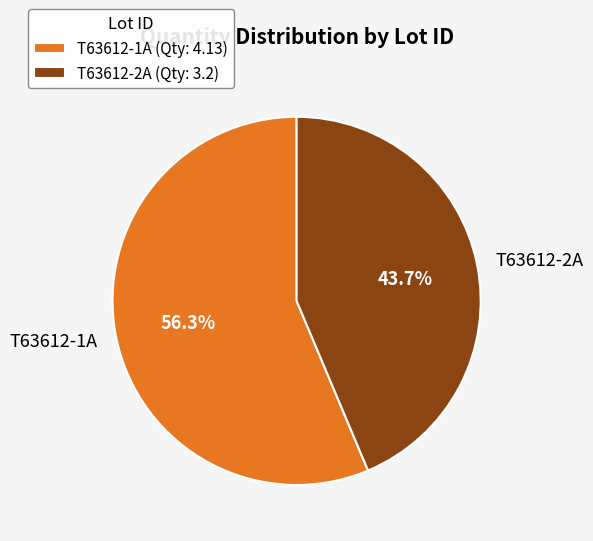

Does T63612-1A represent more than half of the total?

Yes